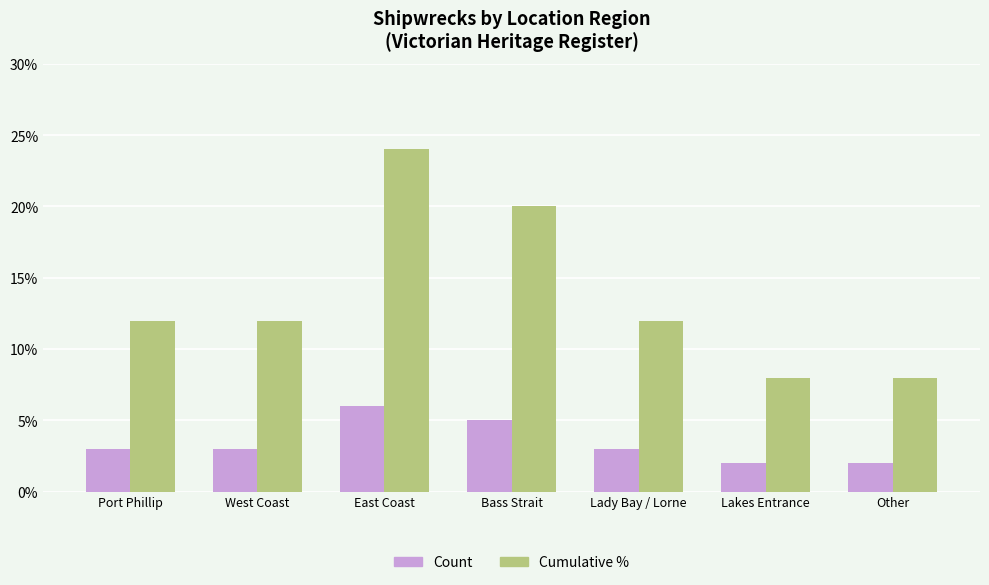

How many distinct data groups are displayed?

2